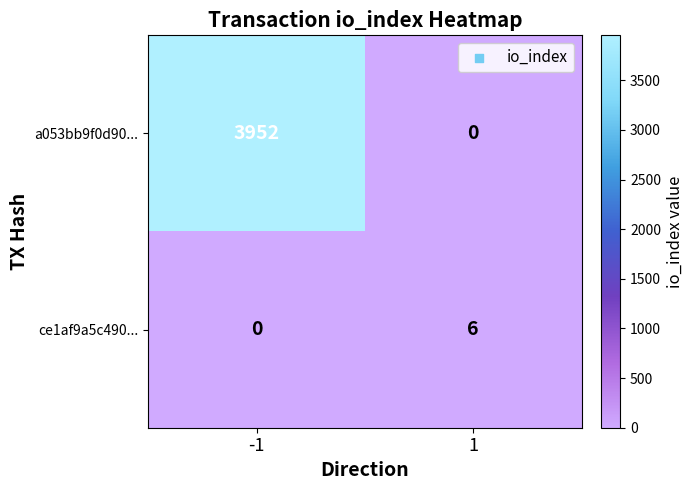

Which series changed the most between -1 and 1?

a053bb9f0d90...